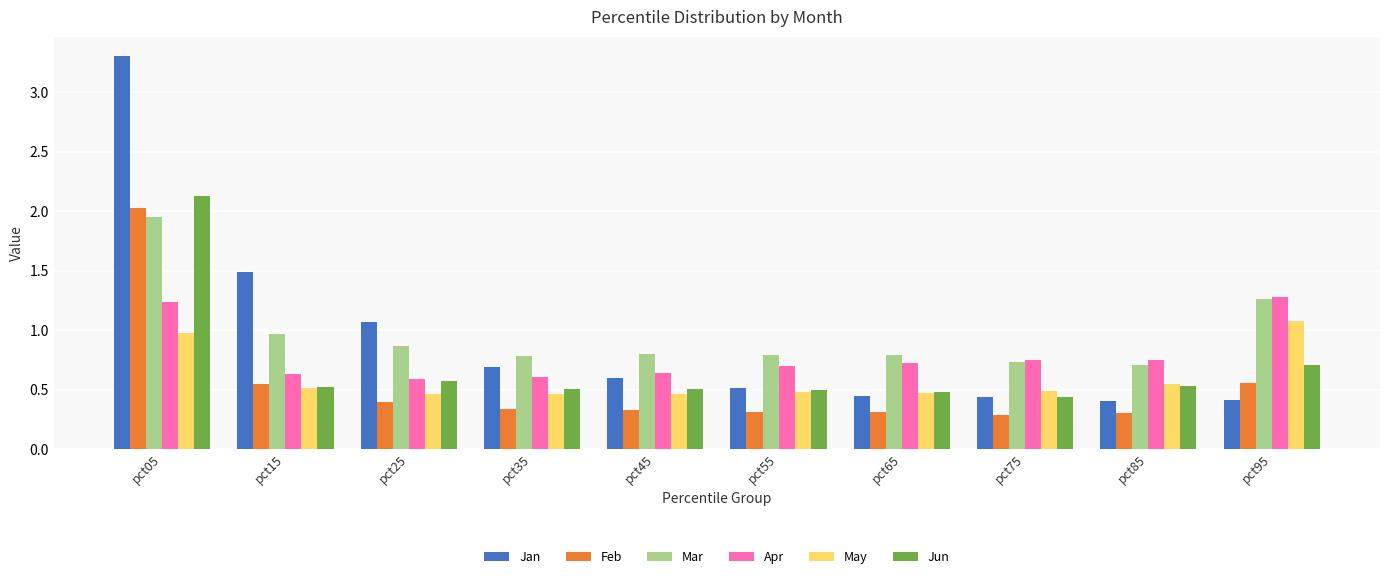

Which series has the widest spread of values?

Jan